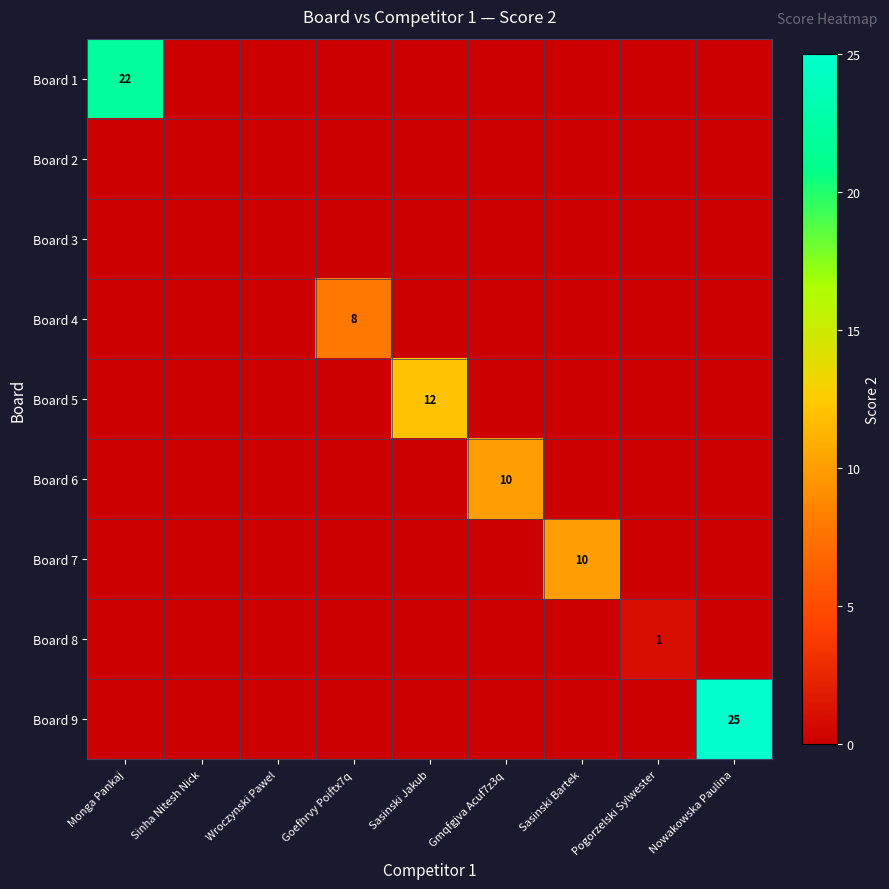

Is it true that Board 4 equals 8 at Goefhrvy Poiftx7q?

True